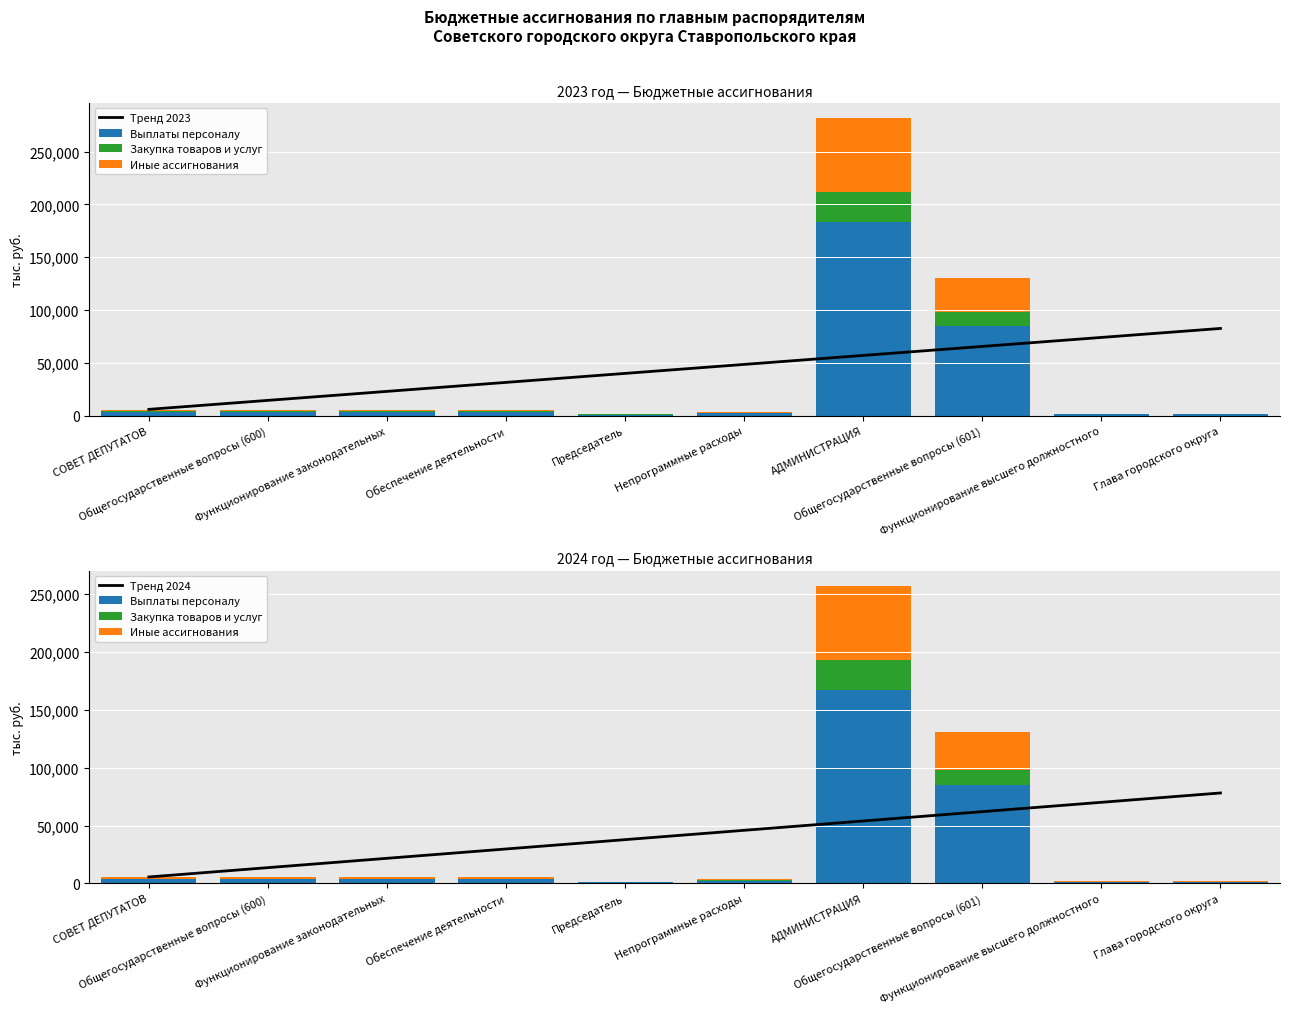

Which category has the lowest value across all series?

Председатель